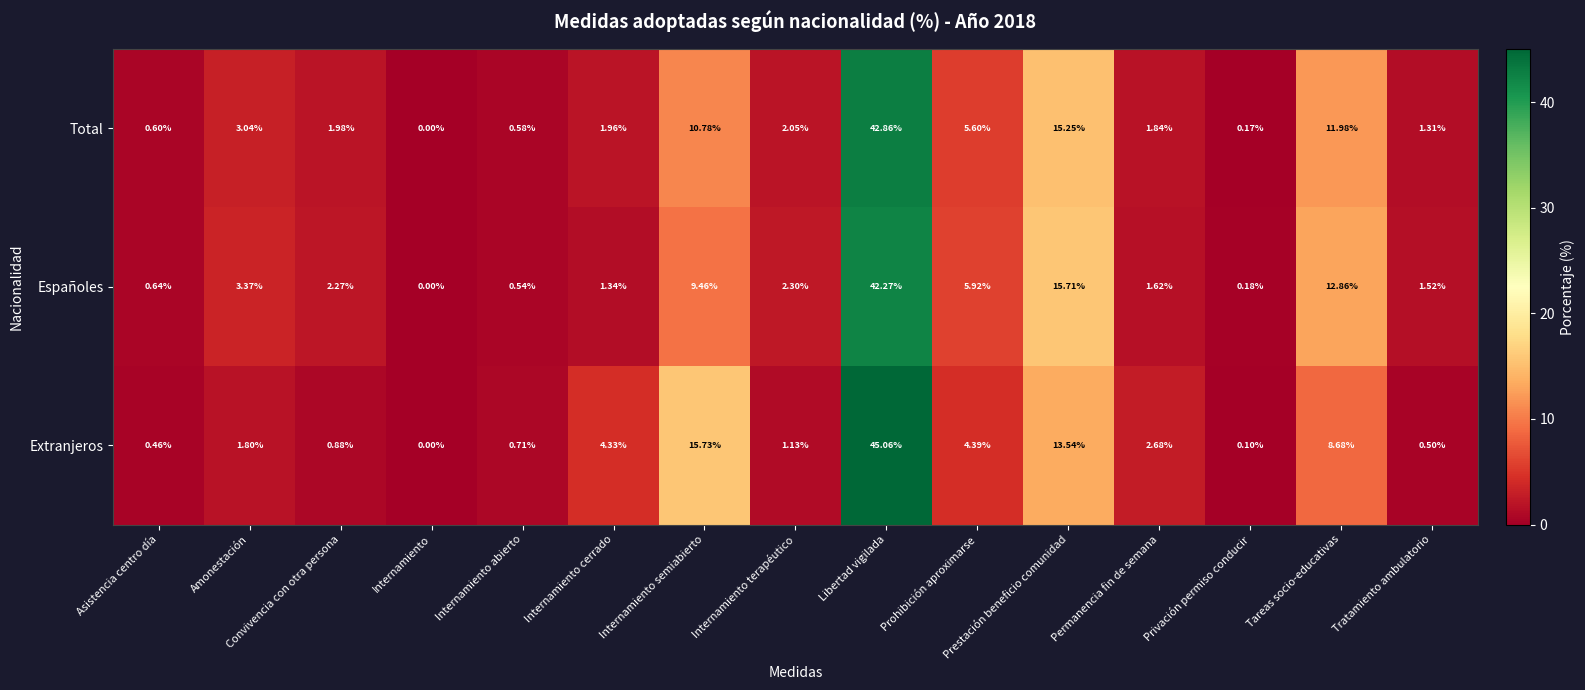

Which series has the widest spread of values?

Extranjeros